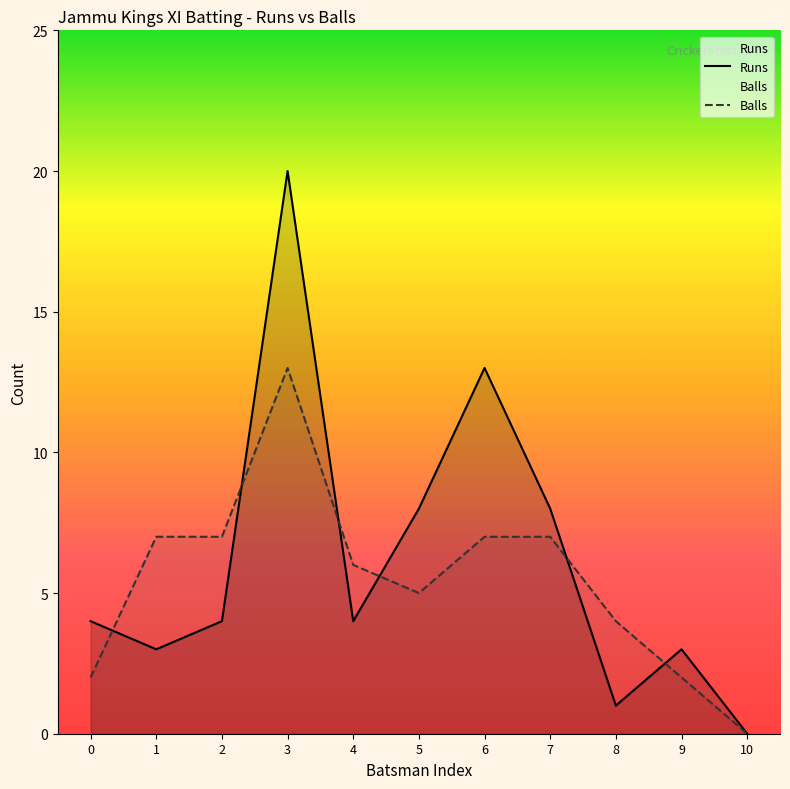

How many data points in Balls are less than 6?

5